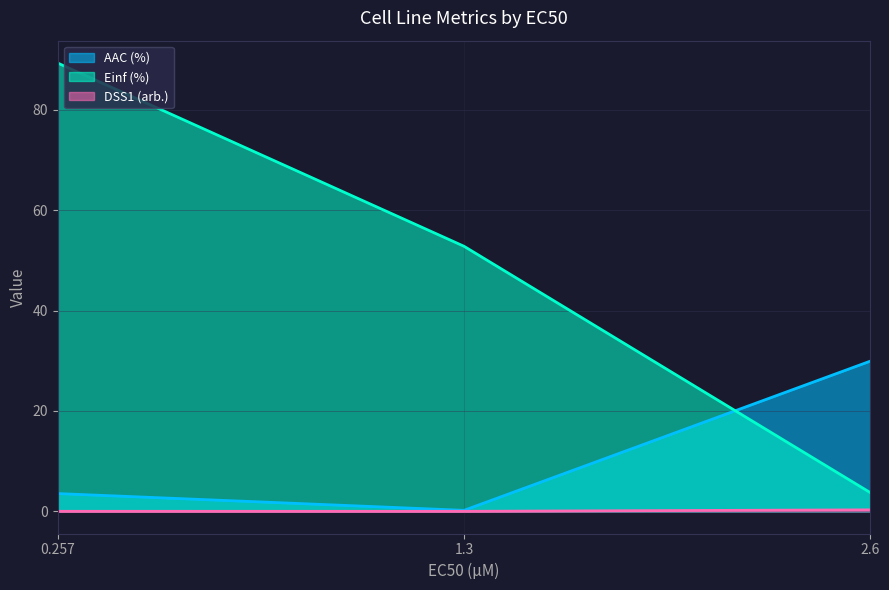

What is the maximum value shown in the chart?

89.3